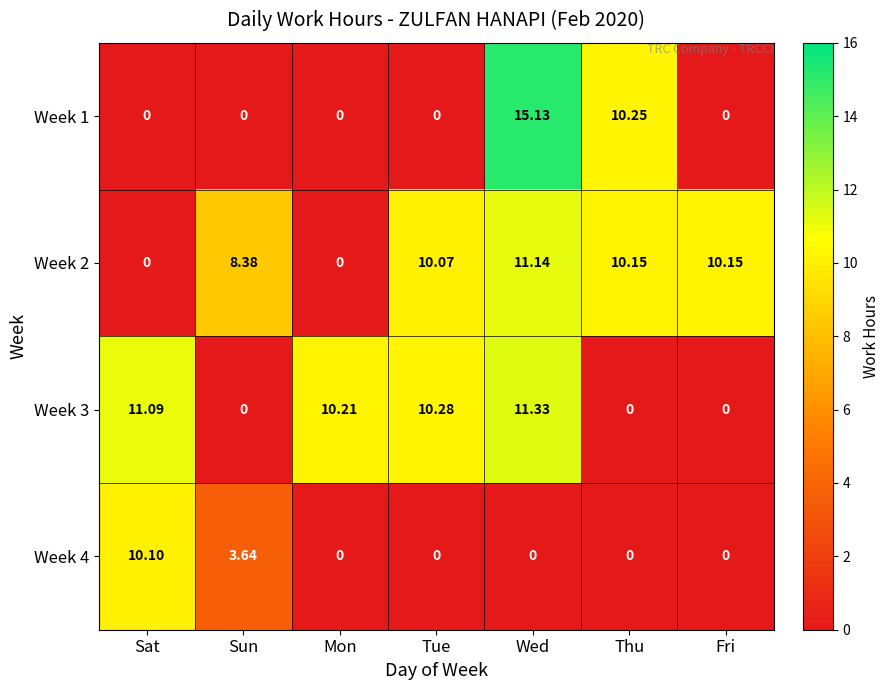

Count the number of data series in this chart.

4